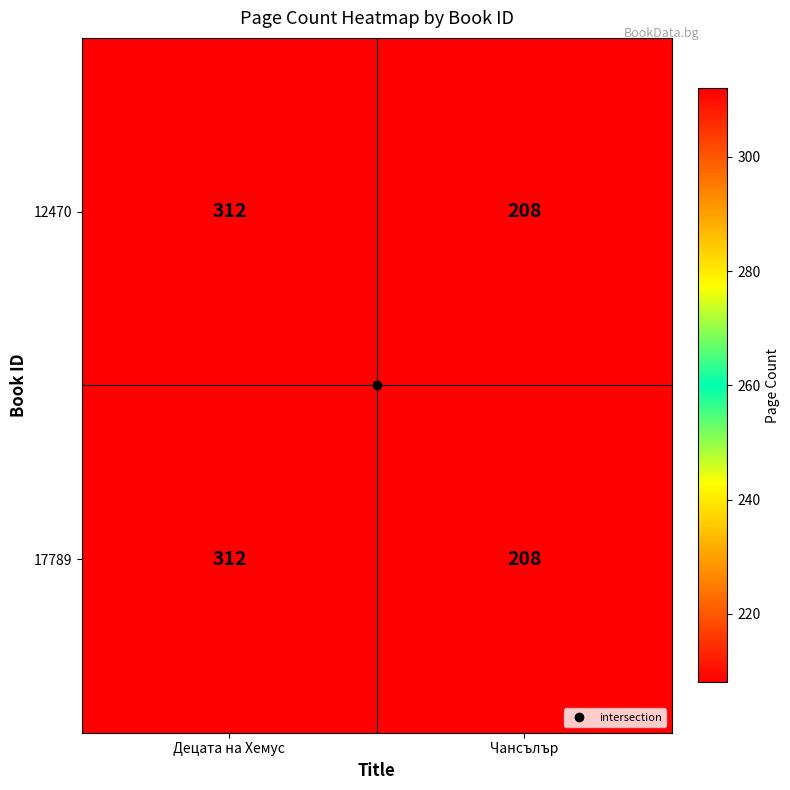

Which label corresponds to the largest value in the chart?

Децата на Хемус